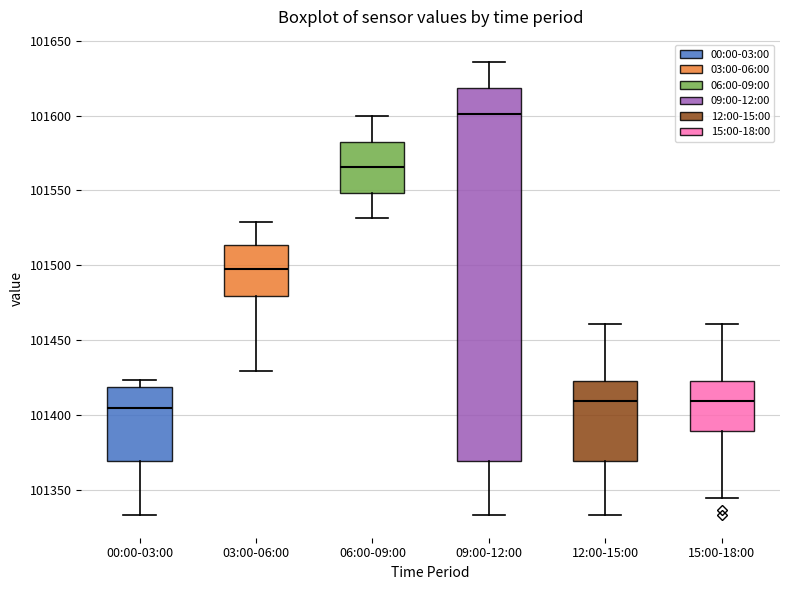

Comparing the boxes themselves (not the whiskers), which one is the tallest?

09:00-12:00